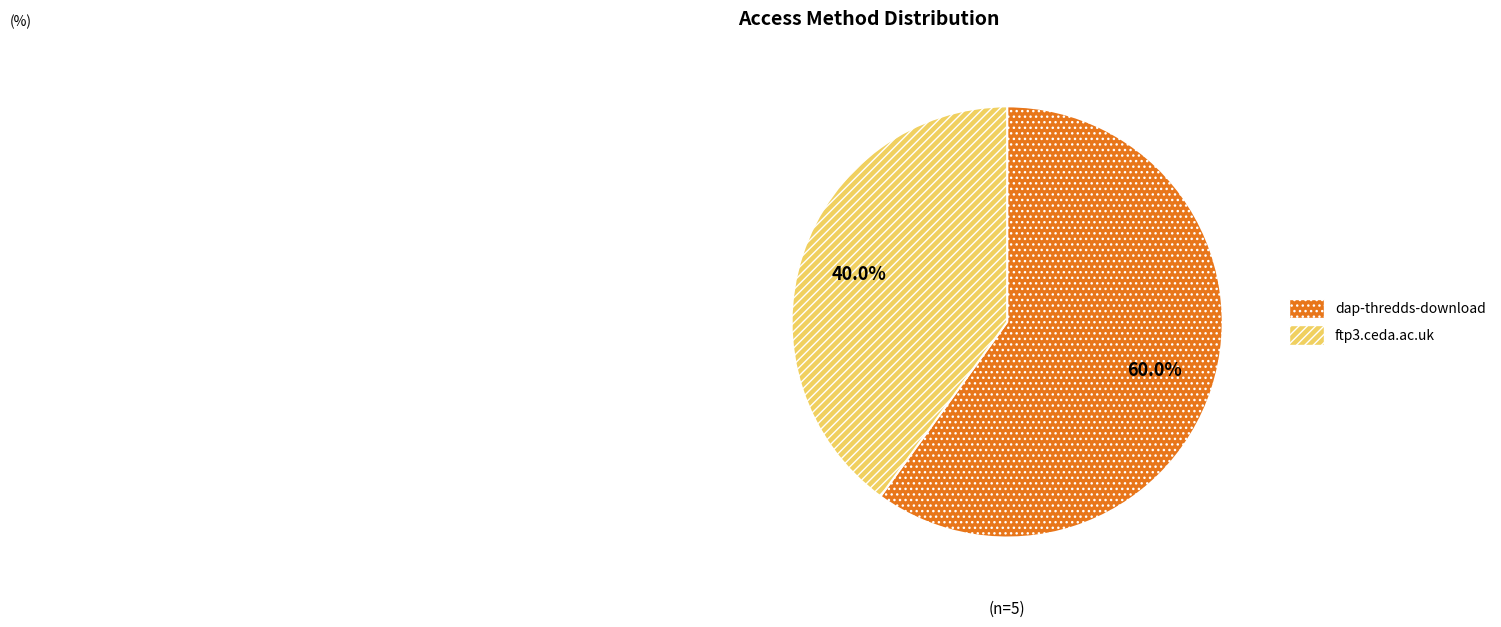

True or false: dap-thredds-download accounts for 68% of the total.

False